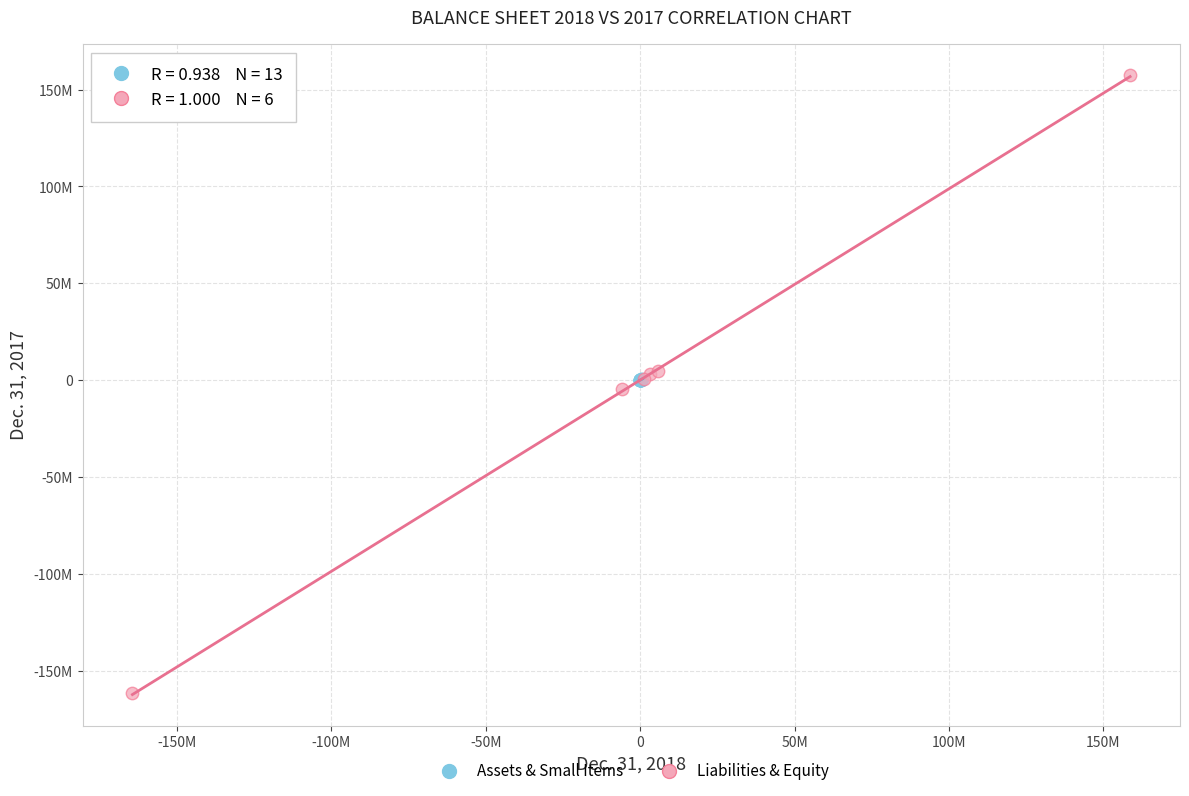

Which series contains the highest Y value?

Liabilities & Equity